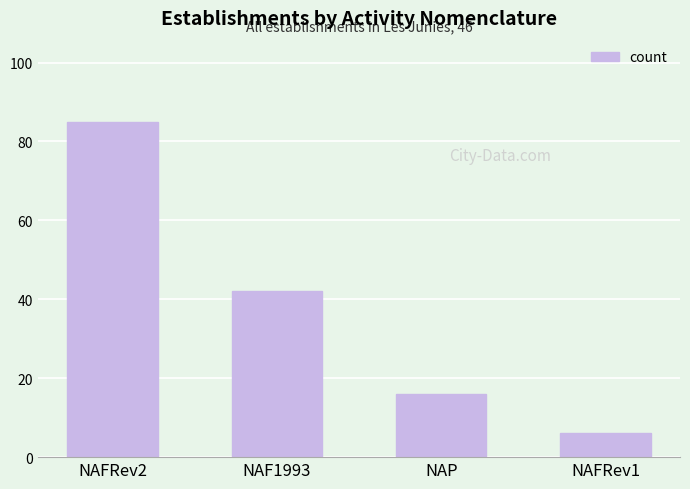

The chart shows a value of 57 at NAF1993. True or false?

False